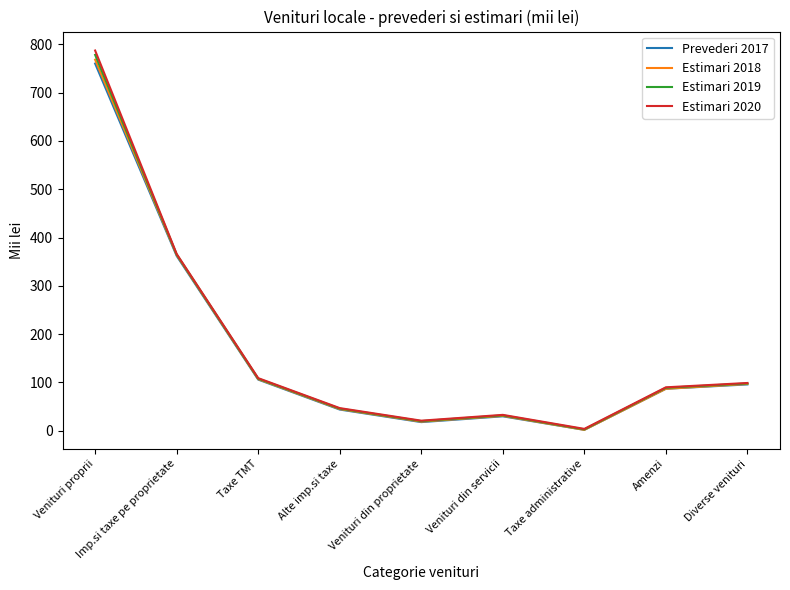

The Prevederi 2017 series shows 362 at Imp.si taxe pe proprietate. True or false?

True